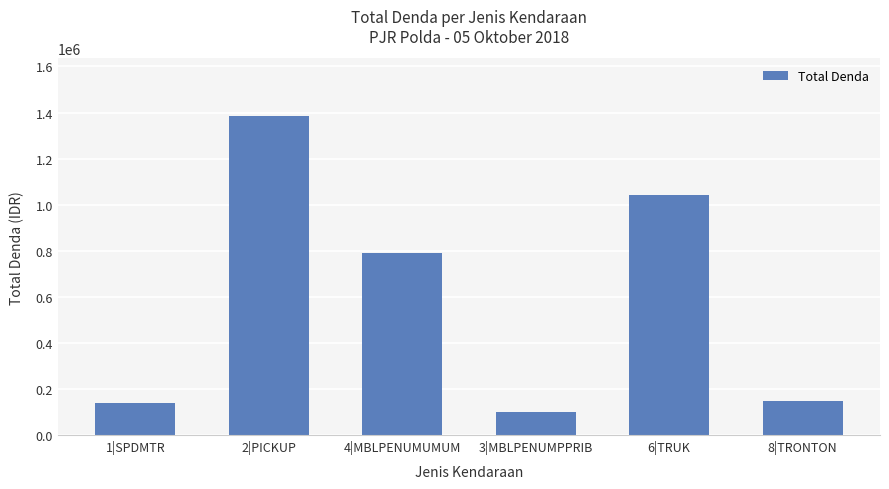

What is the minimum value shown in the chart?

99000